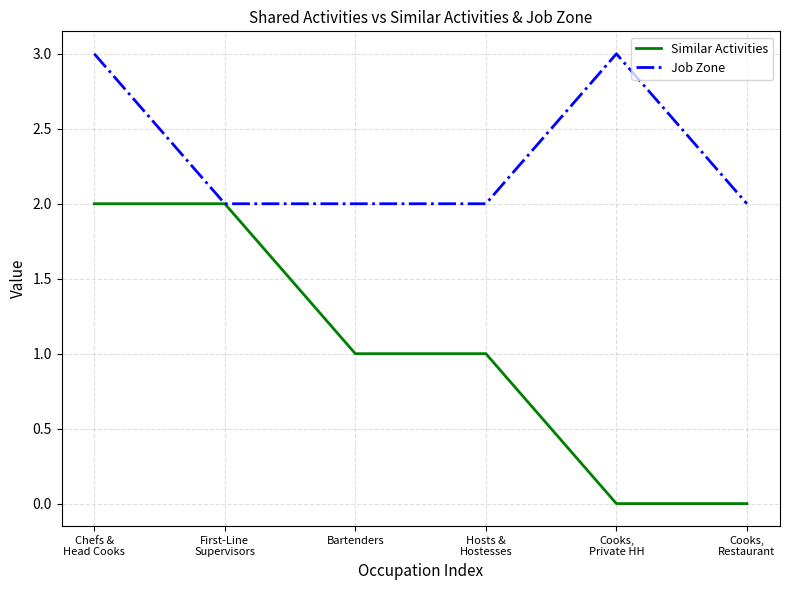

Which series has the largest range (max minus min)?

Similar Activities